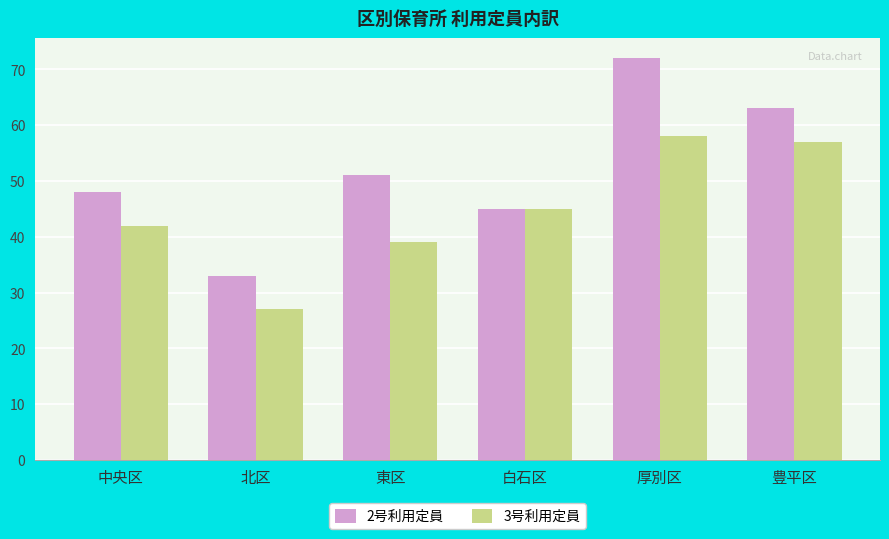

Is the value of 3号利用定員 at 東区 greater than the value of 2号利用定員 at 北区?

Yes